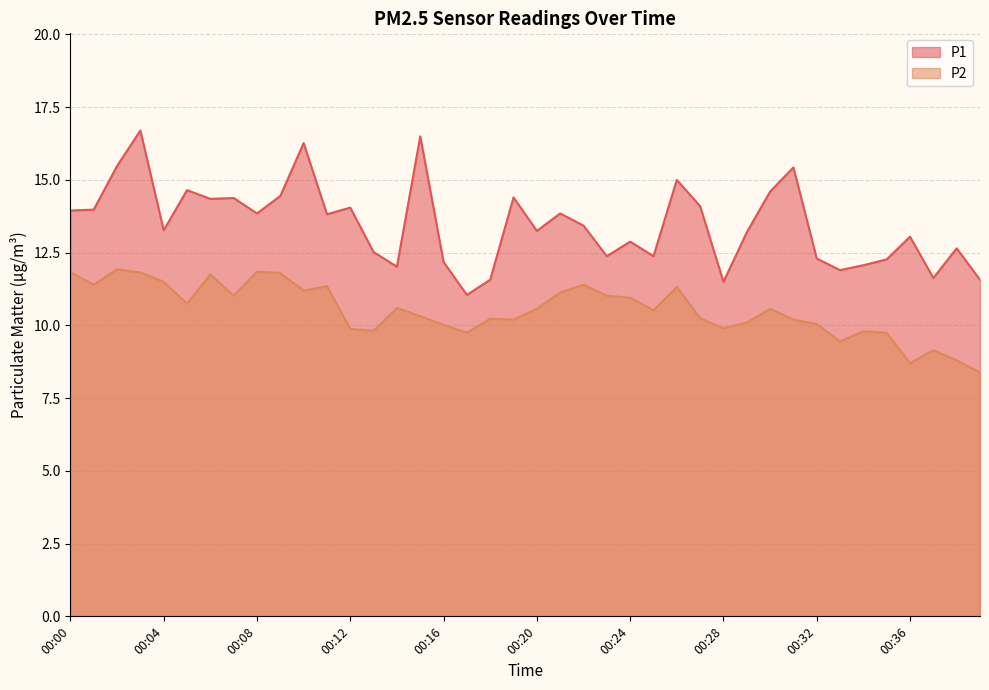

In P2, how many points are lower than both neighbors (excluding endpoints)?

11